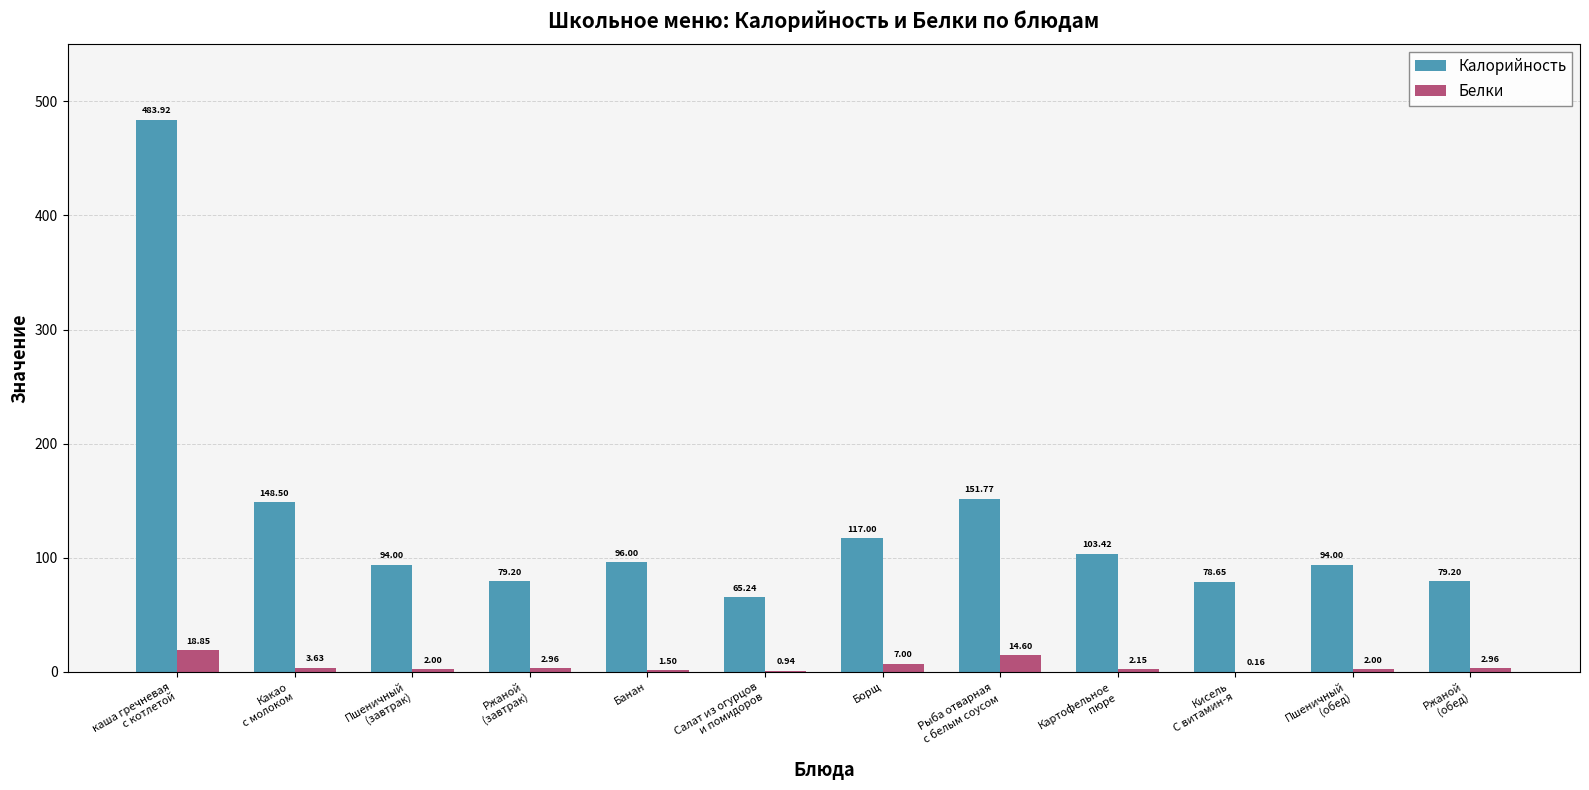

Count the number of categories in the chart.

12